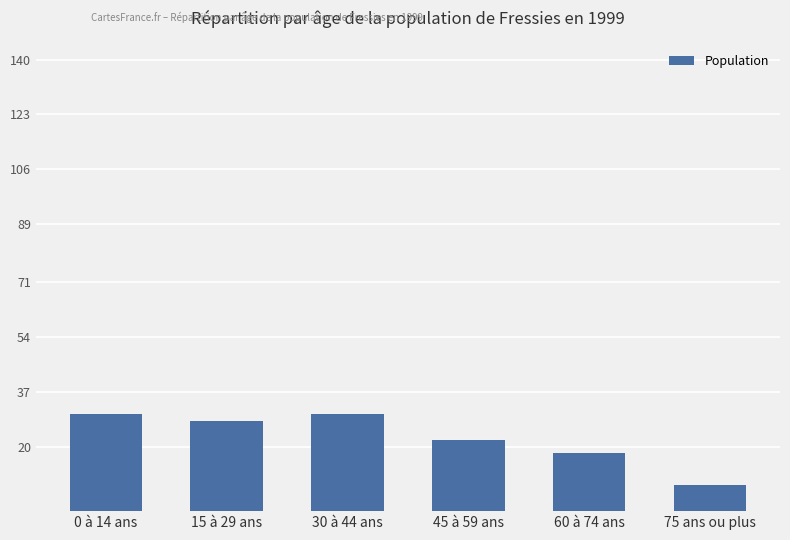

What is the label of the 5th bar from the left?

60 à 74 ans